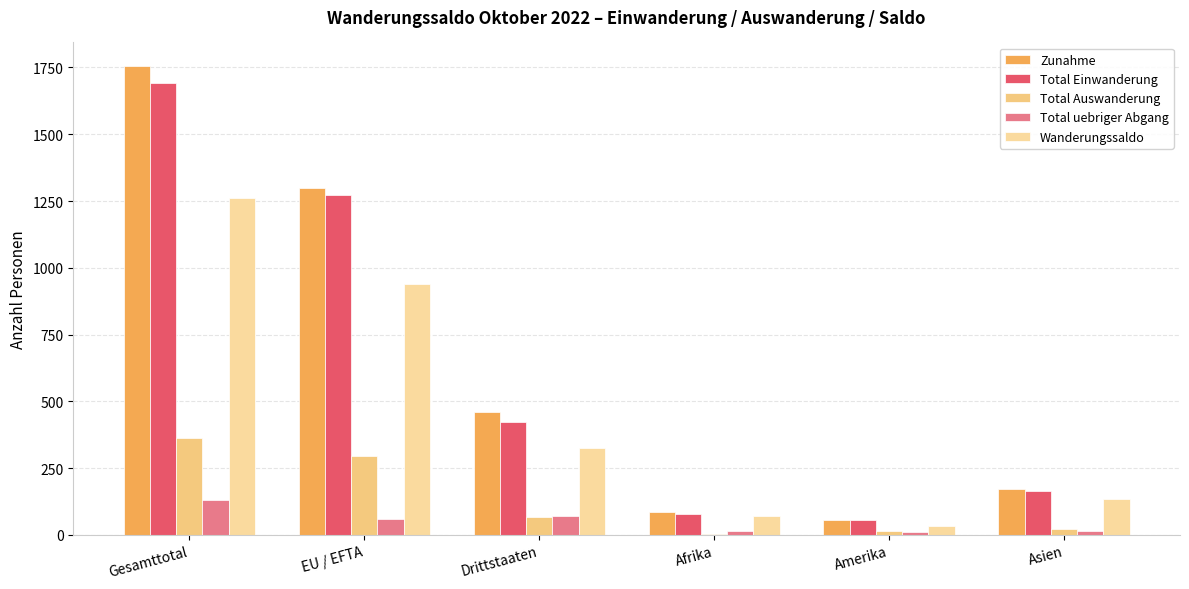

What position from the left is EU / EFTA?

2